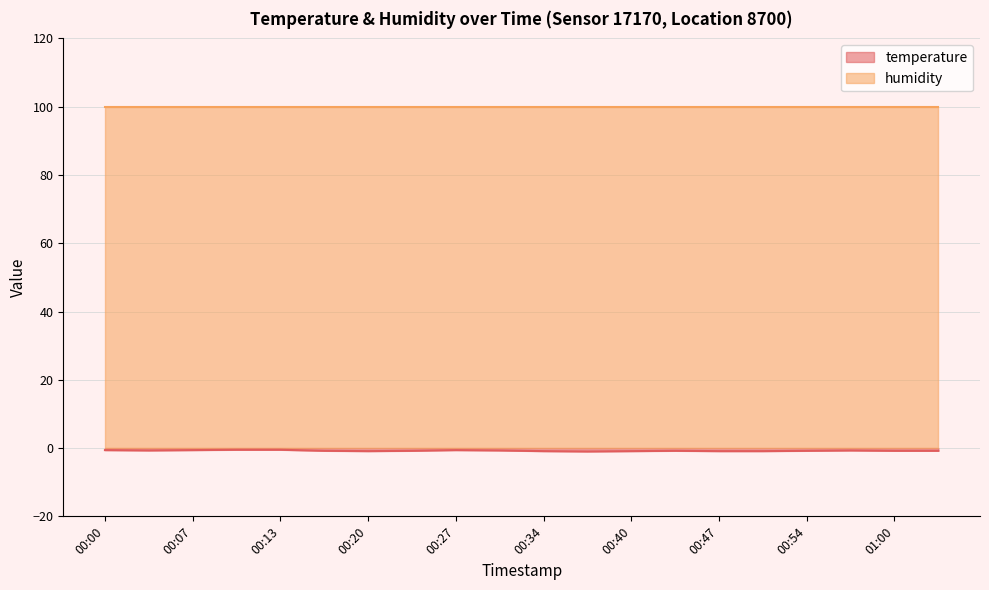

Rank the categories by value from highest to lowest.

00:10, 00:13, 00:00, 00:07, 00:27, 00:03, 00:30, 00:57, 00:17, 00:23, 00:44, 00:54, 01:00, 01:04, 00:20, 00:34, 00:40, 00:47, 00:50, 00:37